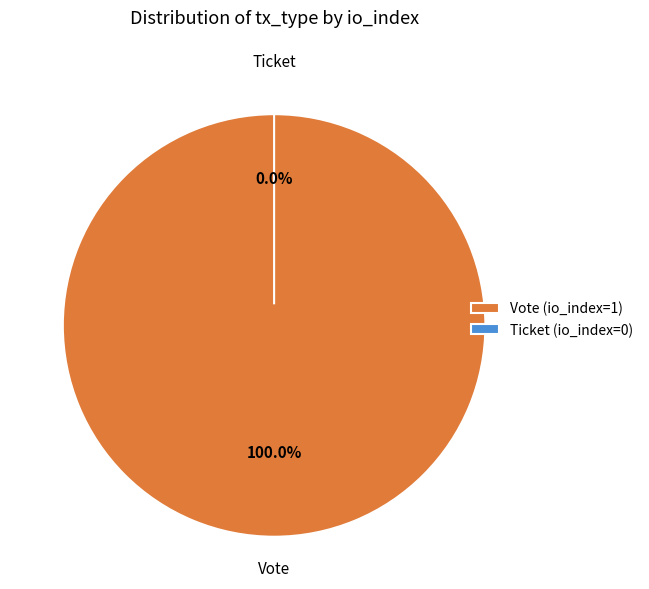

Is there any slice that represents more than half of the pie?

Yes